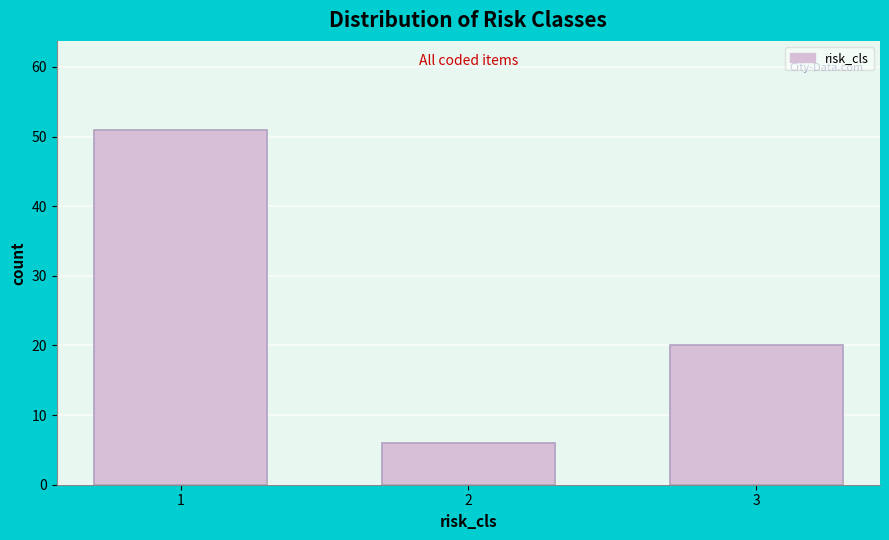

Reading left to right, what are all the values shown in this chart?

51	6	20